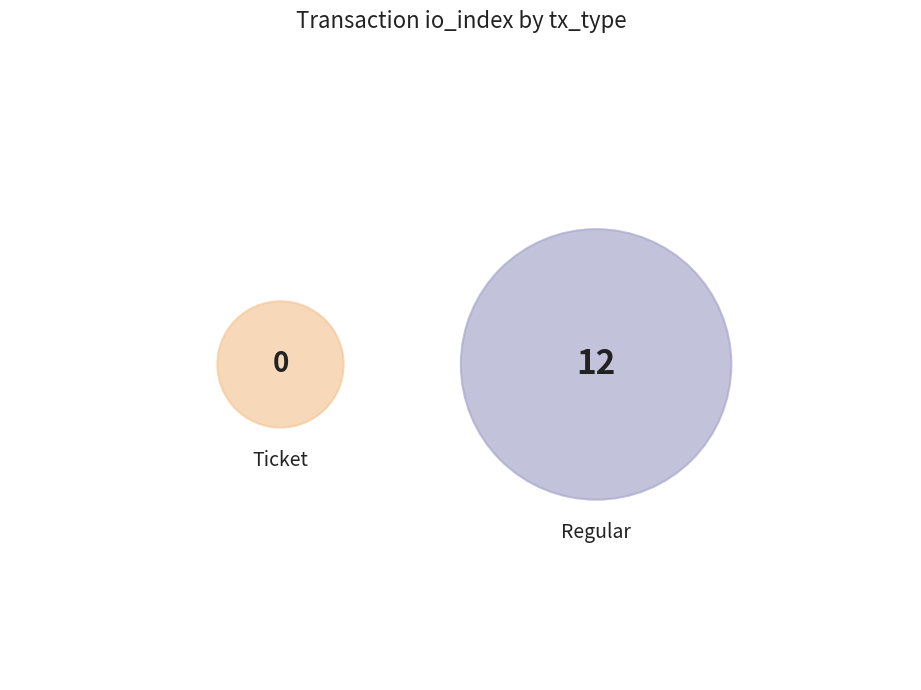

Is it true that Ticket is 0% of the pie?

True